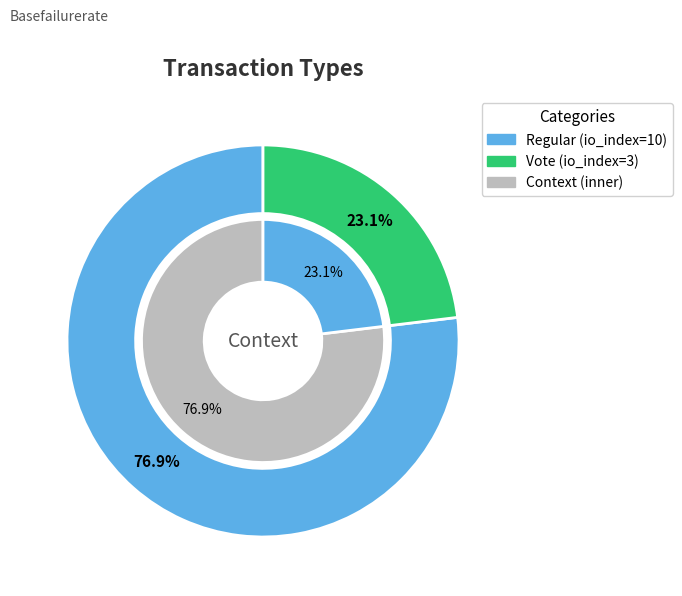

Which category has the smallest portion of the pie?

Vote